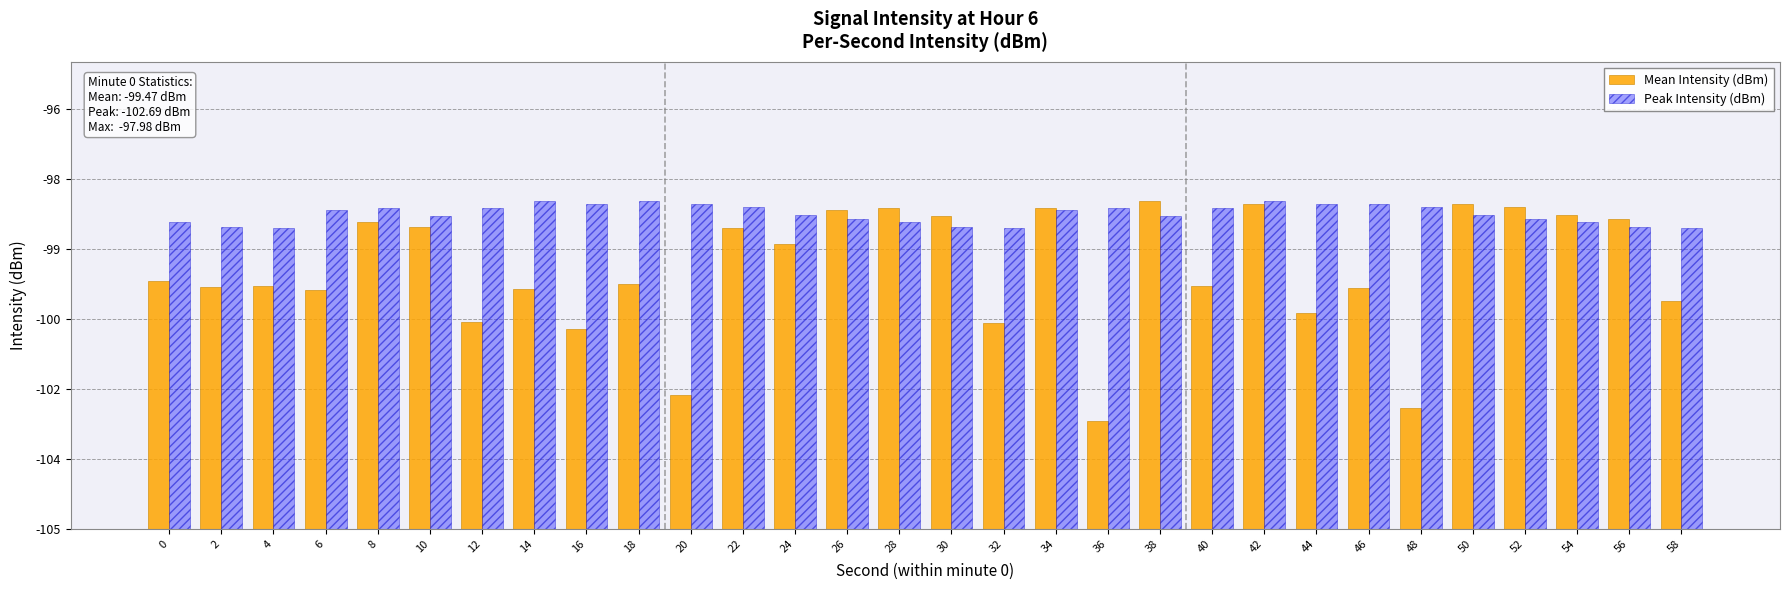

Which series has the largest total across all categories?

Peak Intensity (dBm)